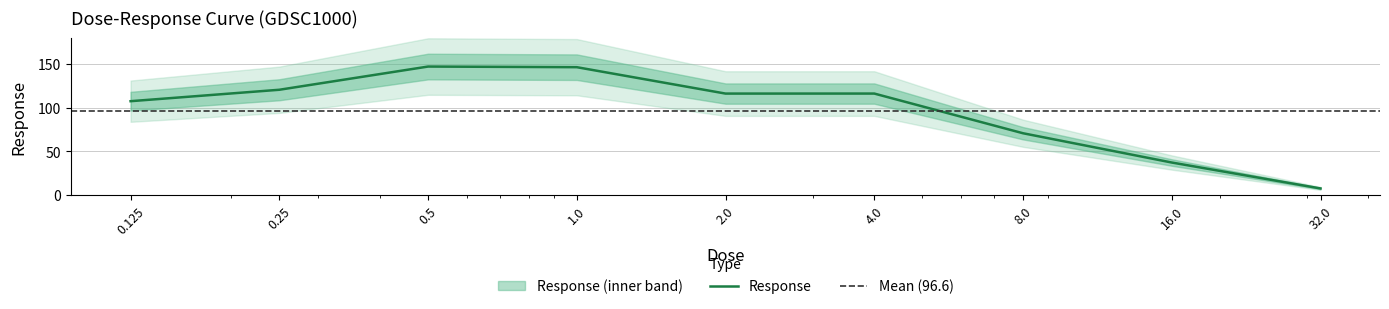

At which category does the data reach its first local valley?

2.0